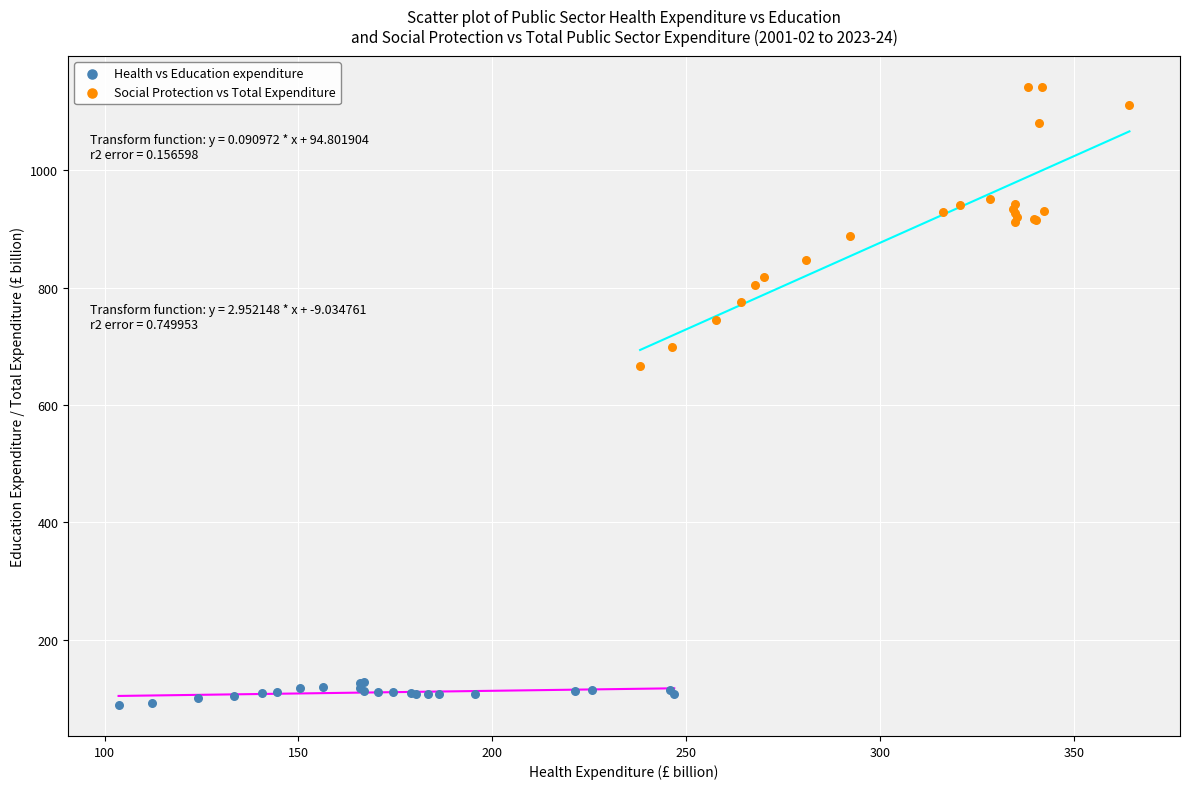

Which series reaches the minimum Y coordinate?

Health vs Education expenditure